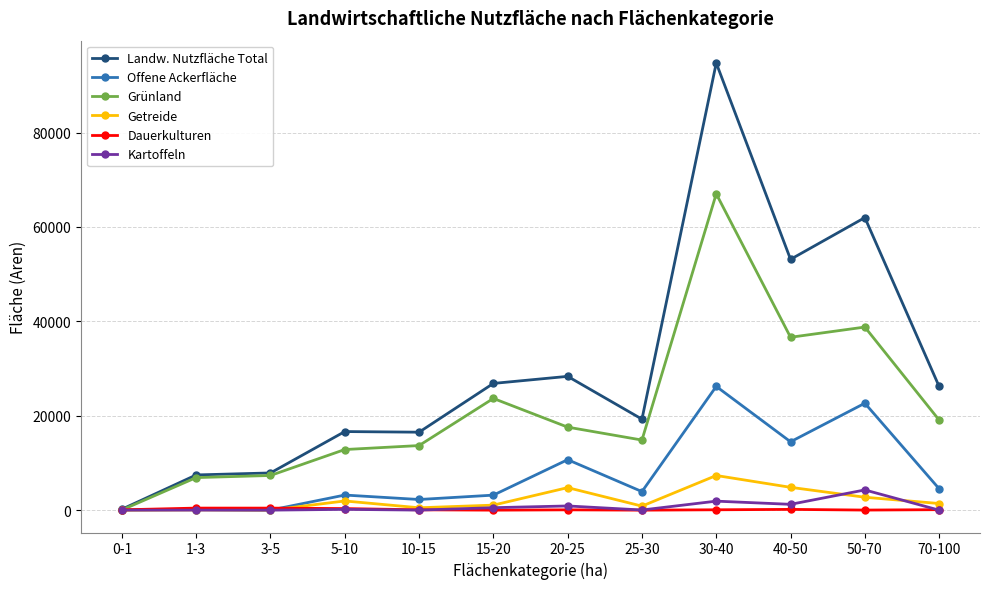

True or false: Grünland has more than 0 points higher than both neighbors.

True